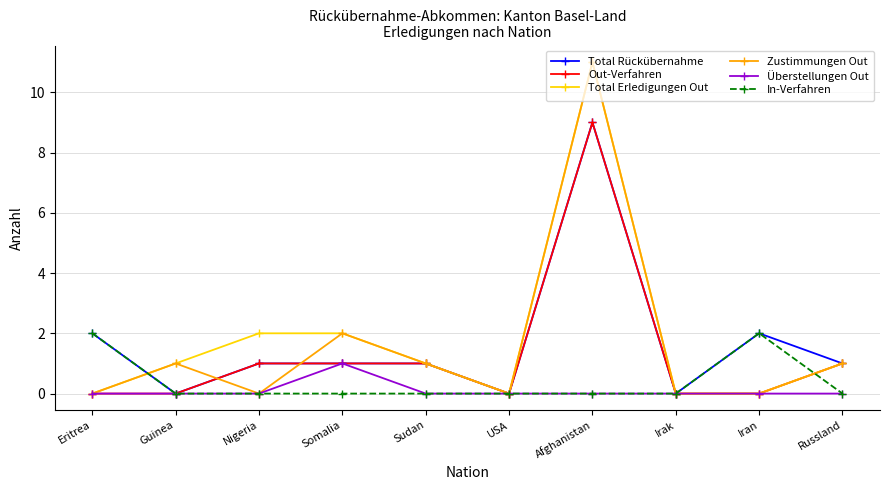

Where is the first local minimum for Total Rückübernahme?

Guinea